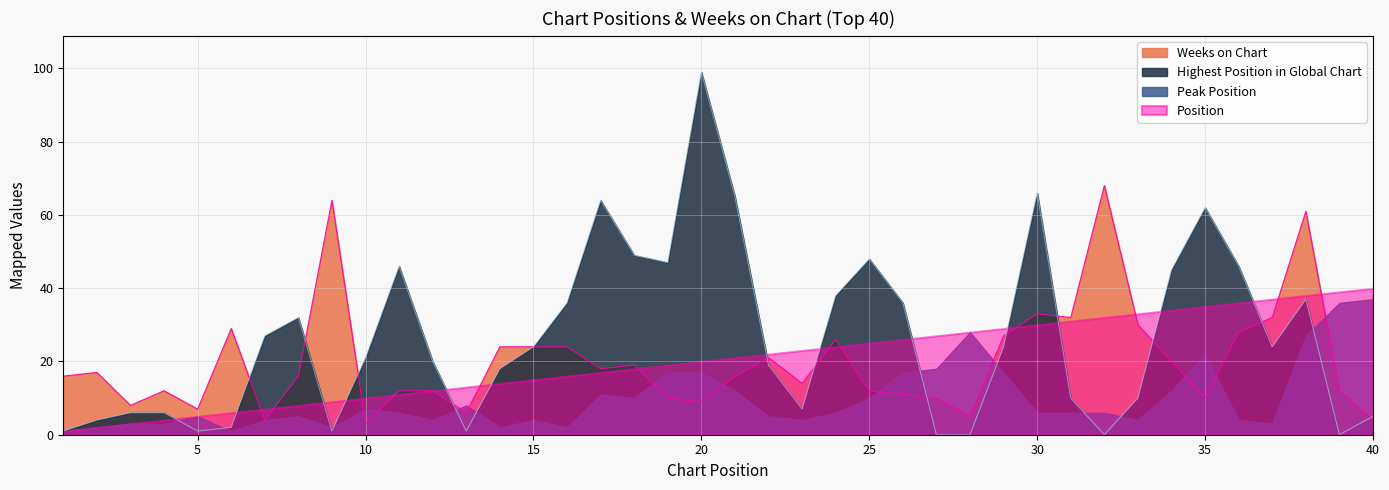

What is the highest value of the Highest Position in Global Chart series?

99